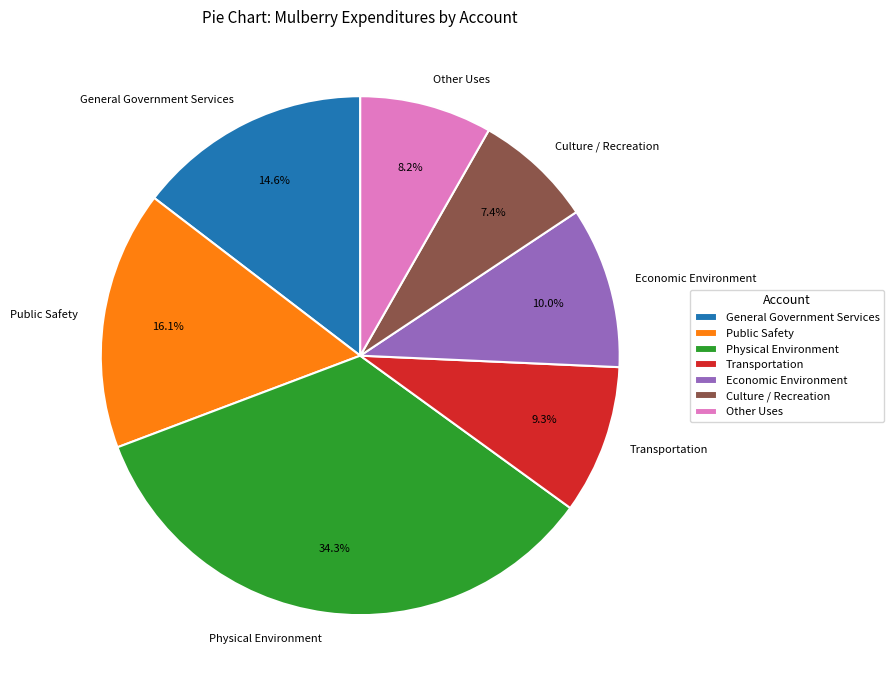

To the nearest percent, what percentage of the pie is Public Safety?

16%